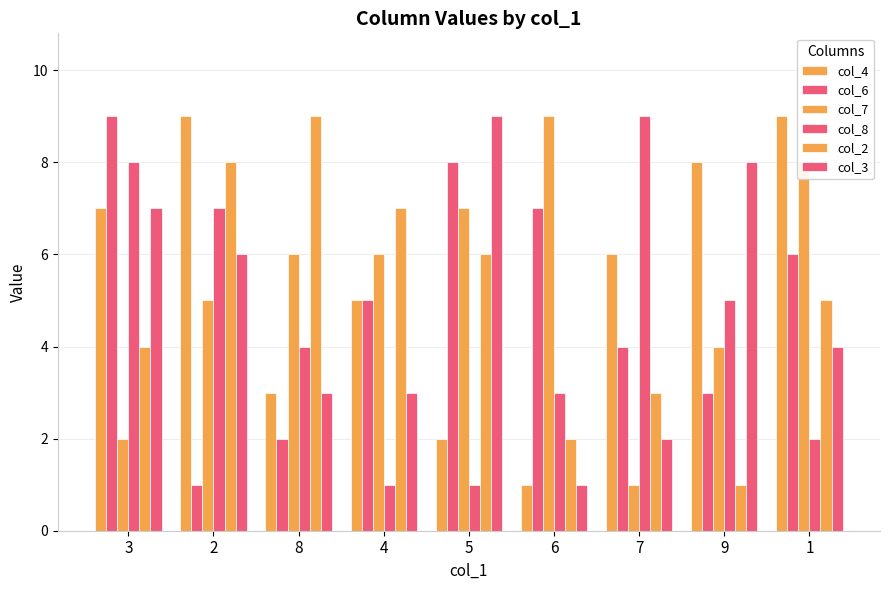

At how many categories does at least one series exceed 2?

9